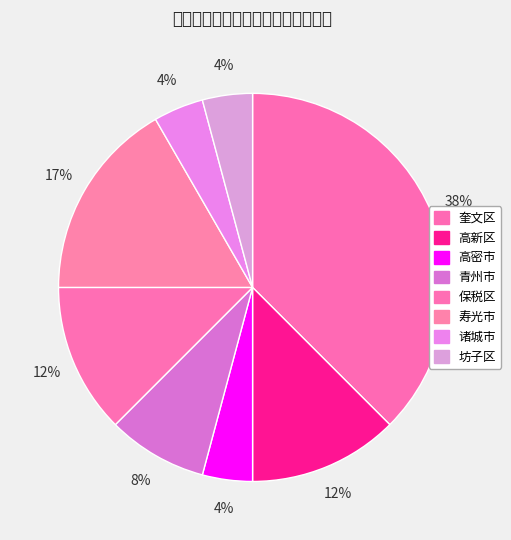

What percentage is the 高密市 slice, to the nearest percent?

4%